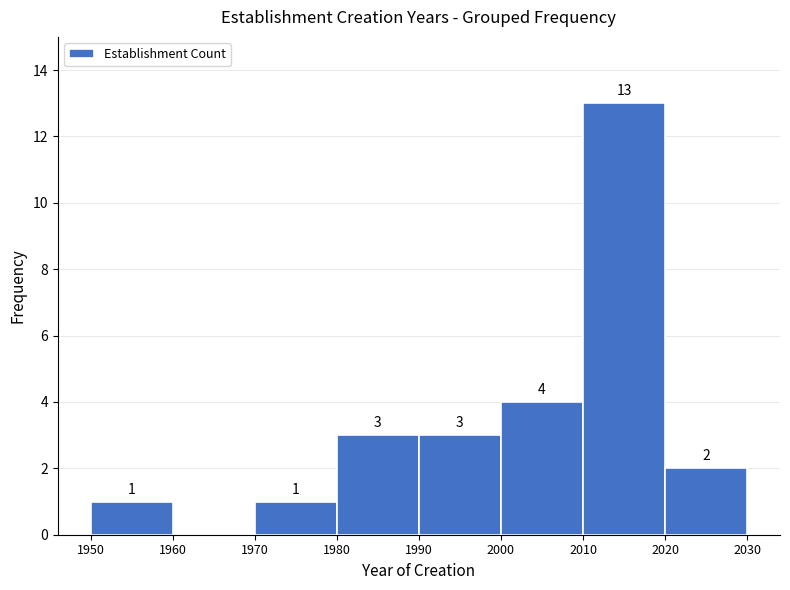

Which range on the x-axis has the tallest bar?

2010 to 2020